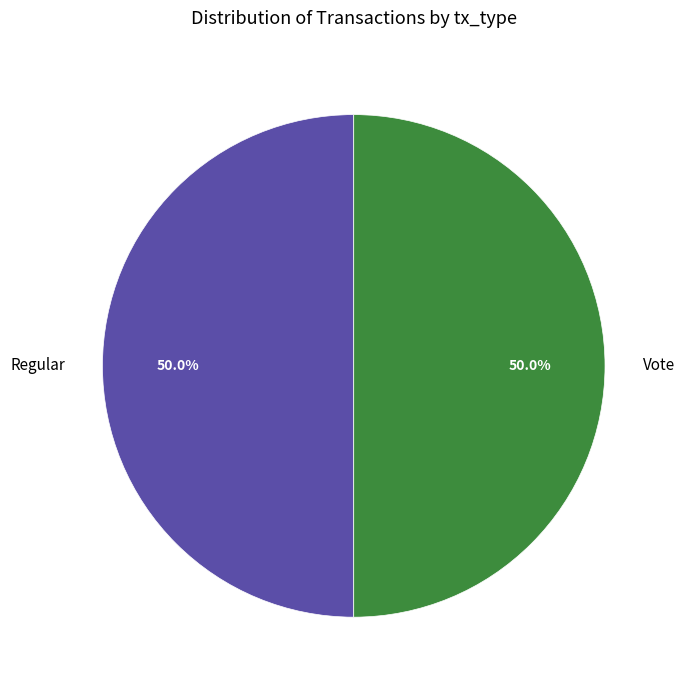

What is the ratio of the value at Regular to the value at Vote?

1.0